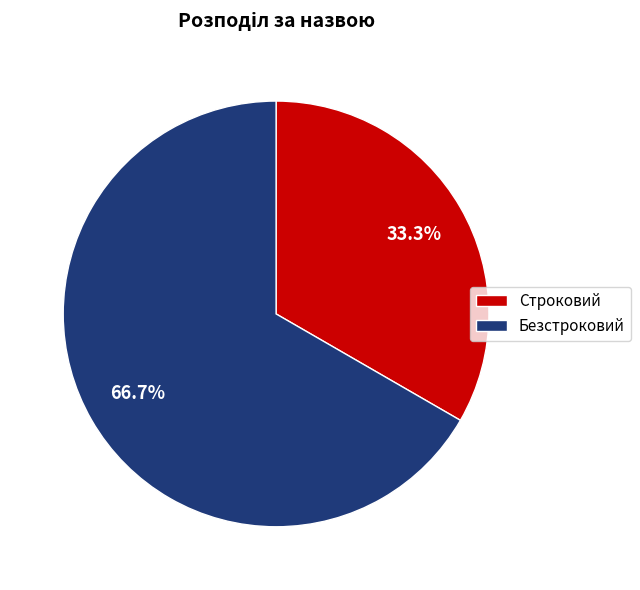

Does any single category account for the majority?

Yes